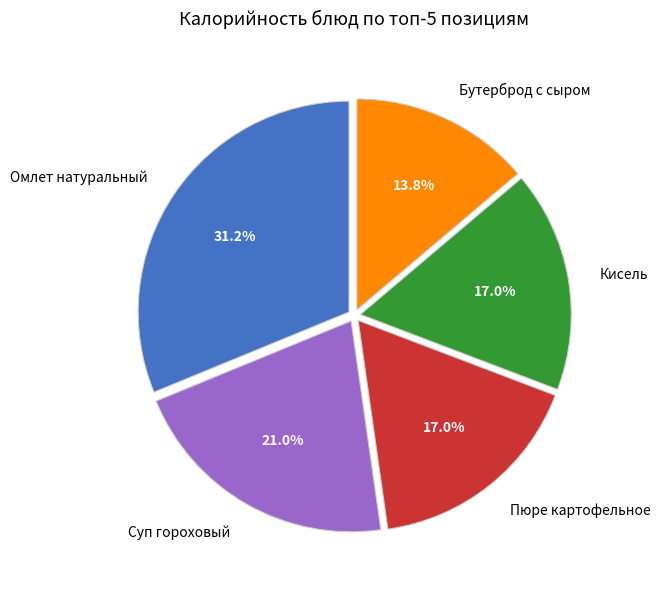

Combined, what portion of the pie is Омлет натуральный and Пюре картофельное?

48.2%